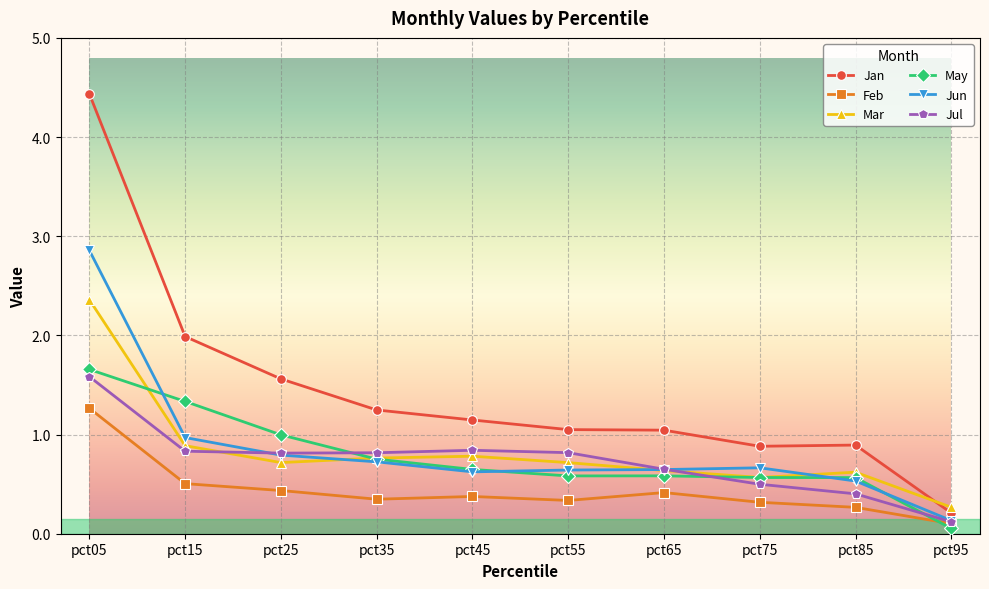

What is the maximum value for May?

1.7